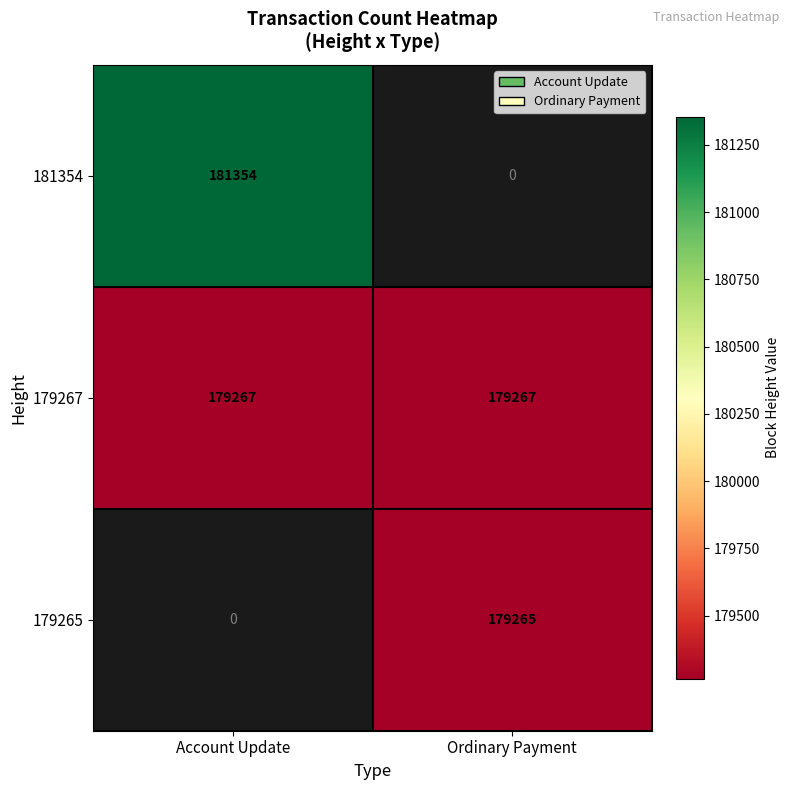

The value of 179267 at Ordinary Payment is 179267. True or false?

True